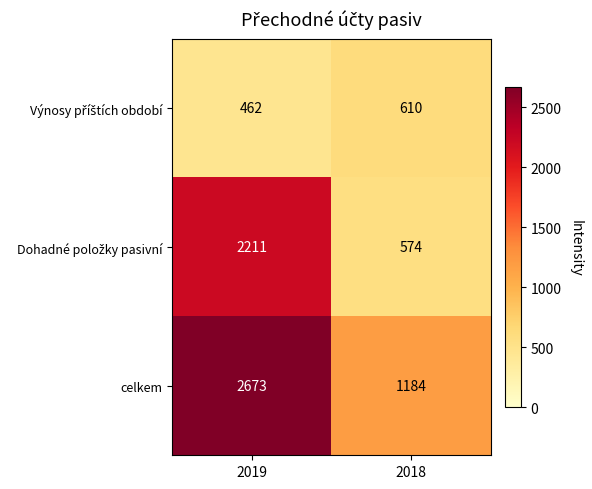

What is the difference between the highest and lowest values at 2018?

610